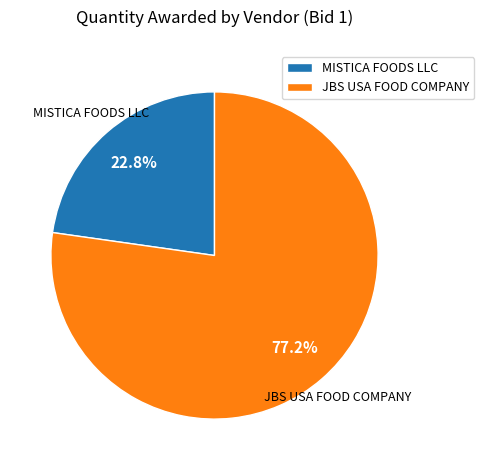

Count the number of slices in the pie.

2